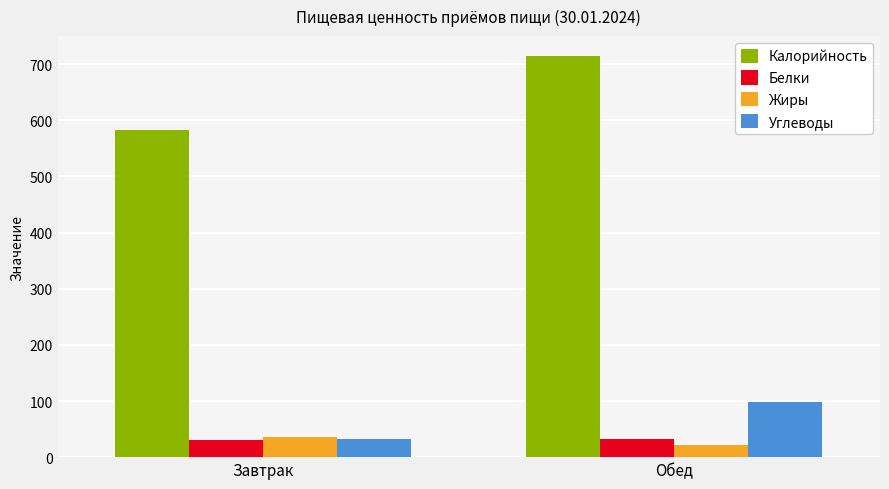

What is the spread (max minus min) of values at Обед?

692.6